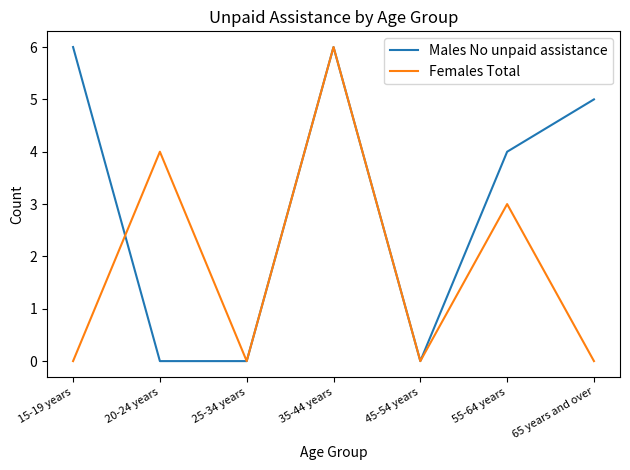

What position from the left is 20-24 years?

2